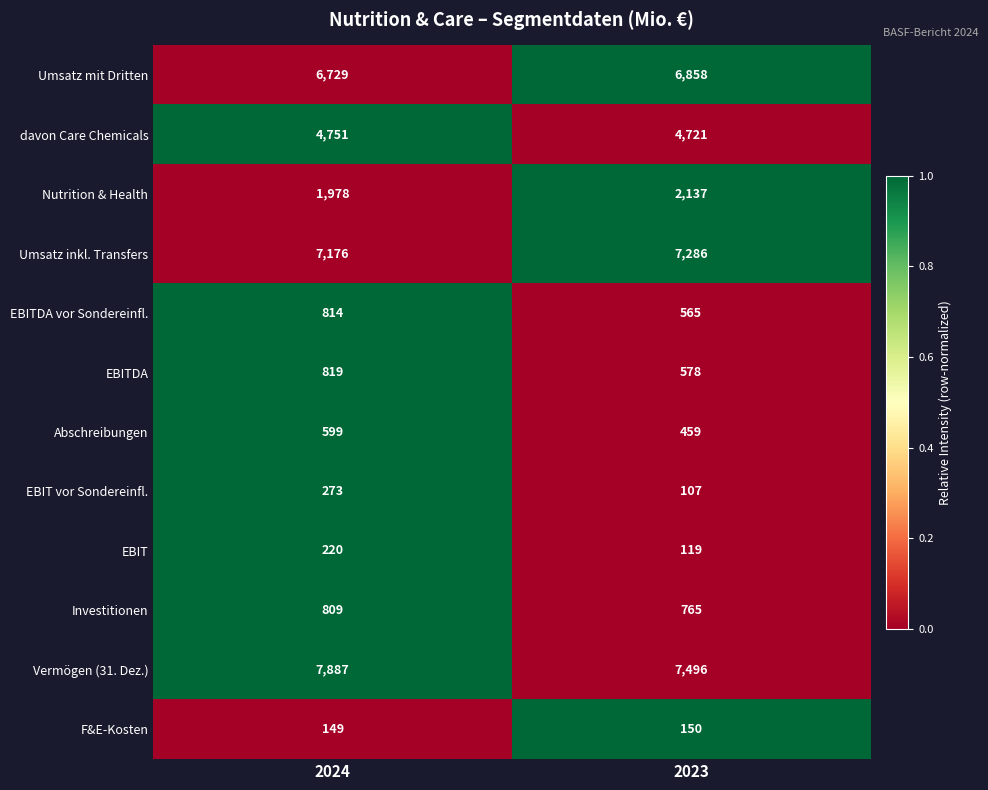

What is the difference between the highest and lowest values at 2024?

7738